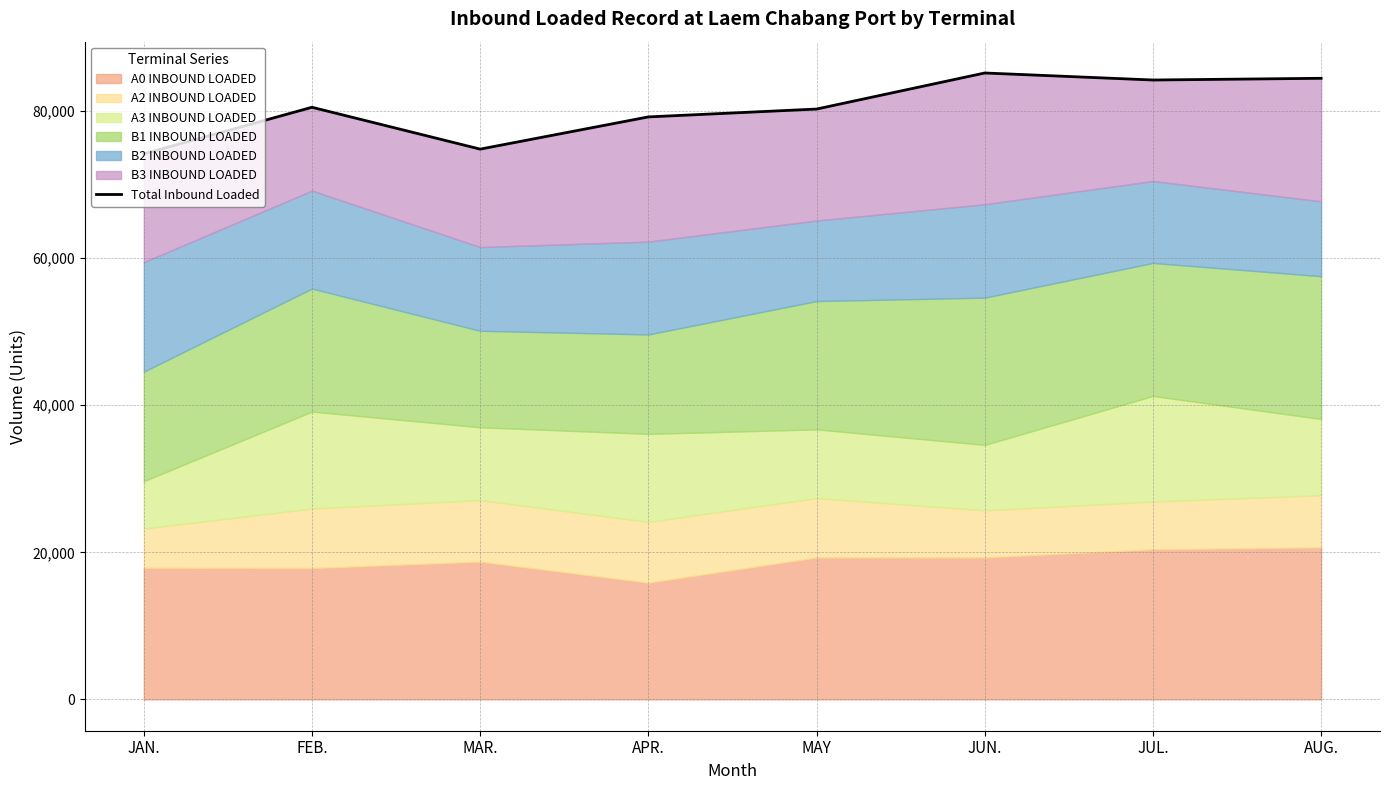

How many interior local valleys (lower than both neighbors) does the data have?

2